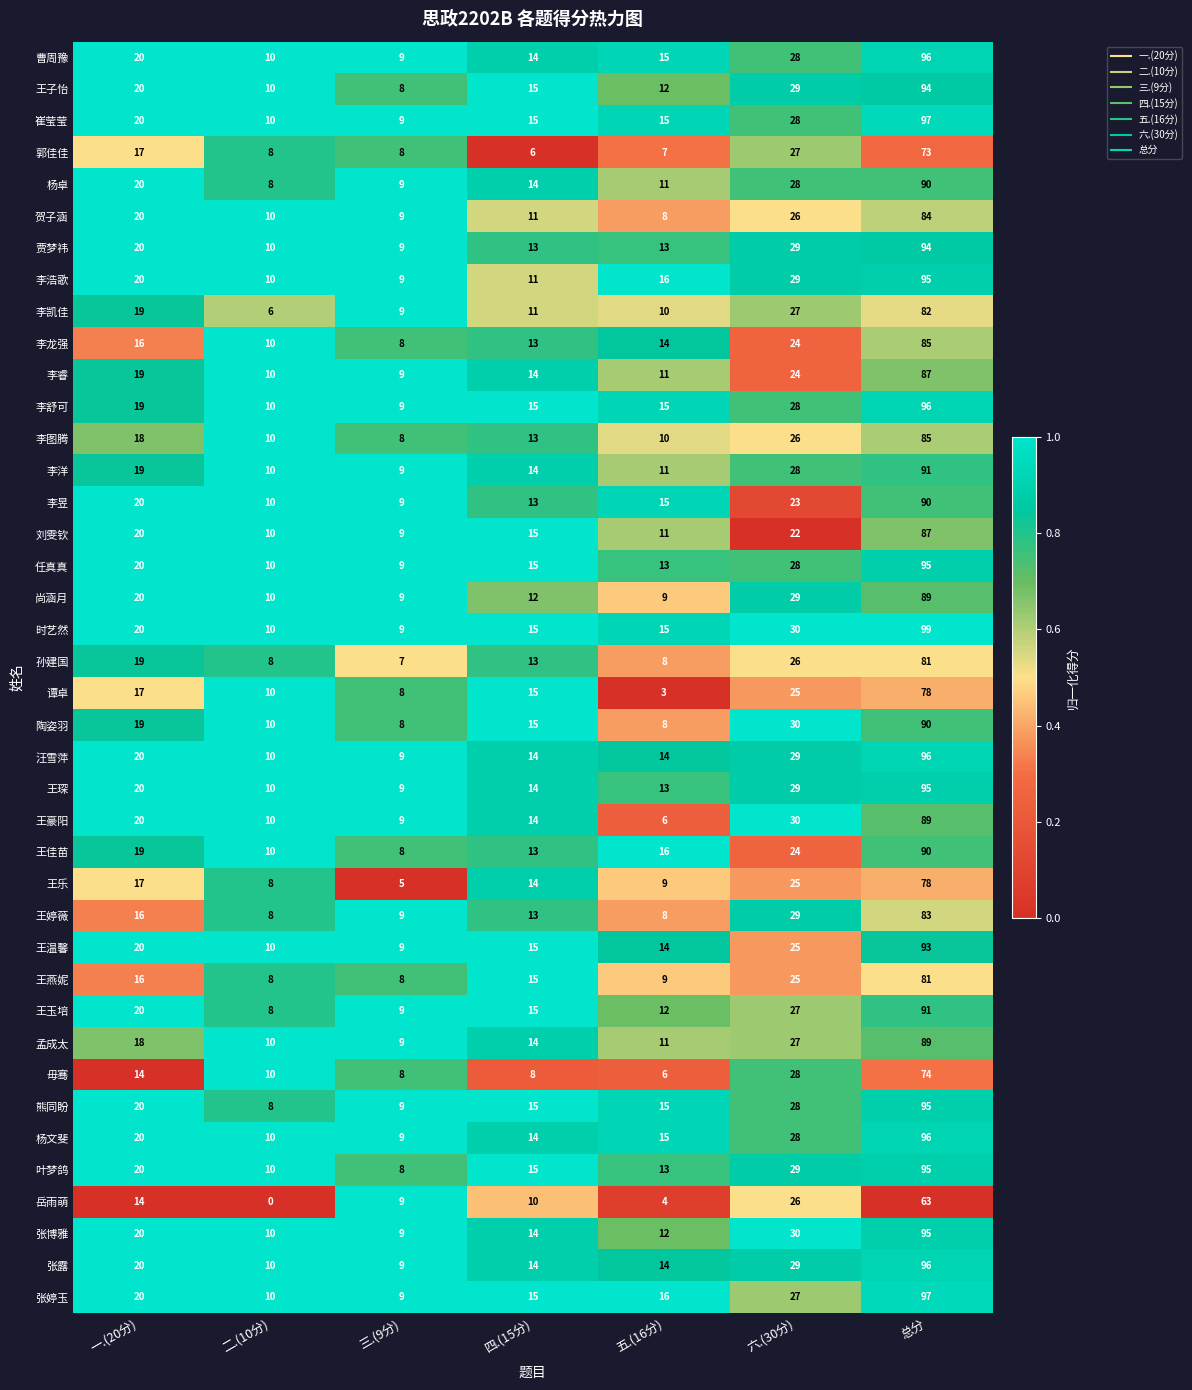

What value does the 任真真 series have at 二.(10分), to the nearest 5?

10